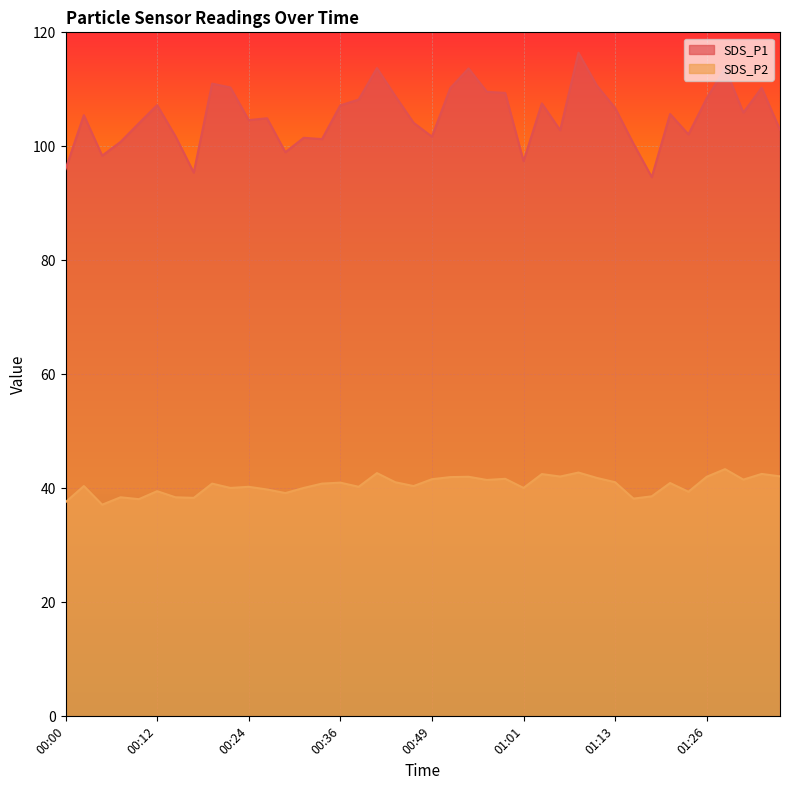

Reading right to left, transcribe all the data shown in this chart.

SDS_P1: 102.9	110.3	105.9	113.7	108.4	102.1	105.7	94.6	100.5	106.7	110.7	116.4	102.8	107.5	97.4	109.4	109.6	113.7	110.2	101.7	104.1	108.8	113.7	108.2	107.2	101.3	101.5	99.0	104.9	104.6	110.3	111.0	95.4	101.8	107.2	104.0	100.8	98.4	105.5	96.0
SDS_P2: 42.1	42.5	41.5	43.4	42.0	39.4	40.9	38.6	38.2	41.1	41.8	42.8	42.1	42.5	40.1	41.7	41.5	42.0	42.0	41.6	40.4	41.1	42.7	40.3	41.0	40.8	40.1	39.2	39.8	40.3	40.1	40.8	38.3	38.4	39.5	38.1	38.4	37.1	40.4	37.6